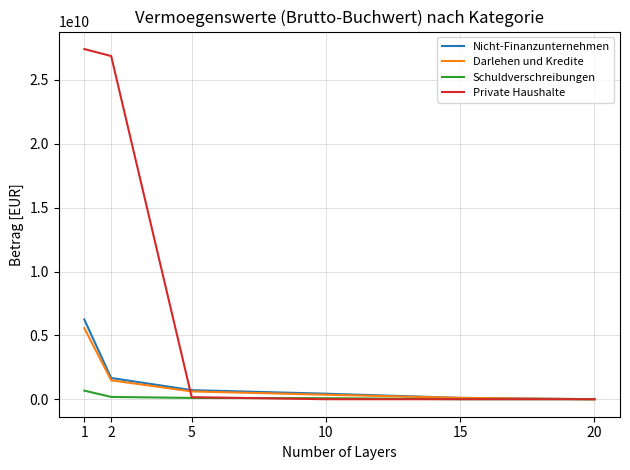

At which label does Nicht-Finanzunternehmen reach its peak?

1